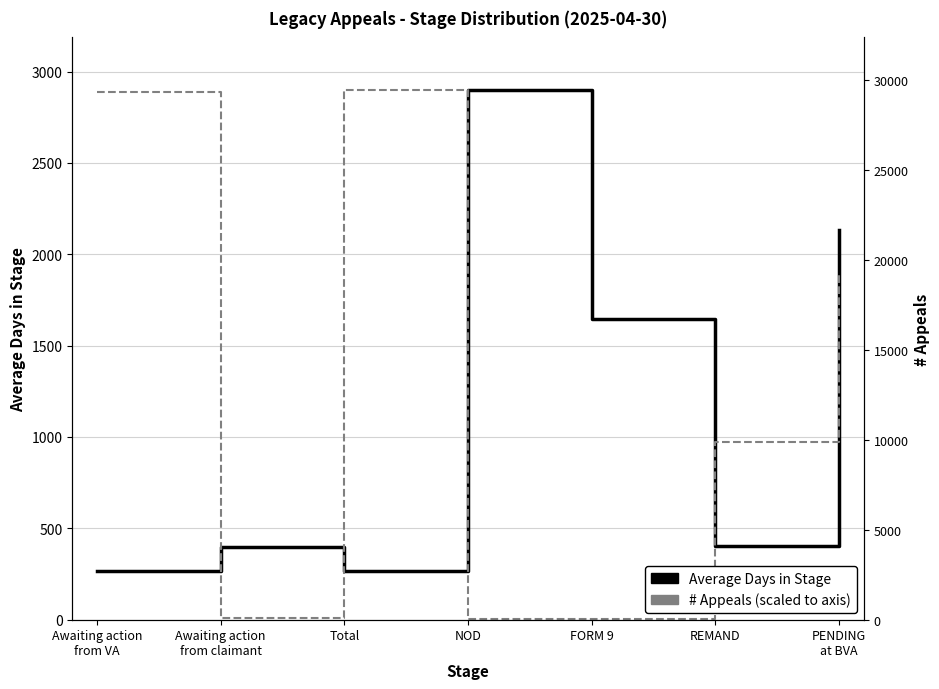

What is the sum of the # Appeals (scaled) values at Awaiting action
from VA and Total?

5785.3